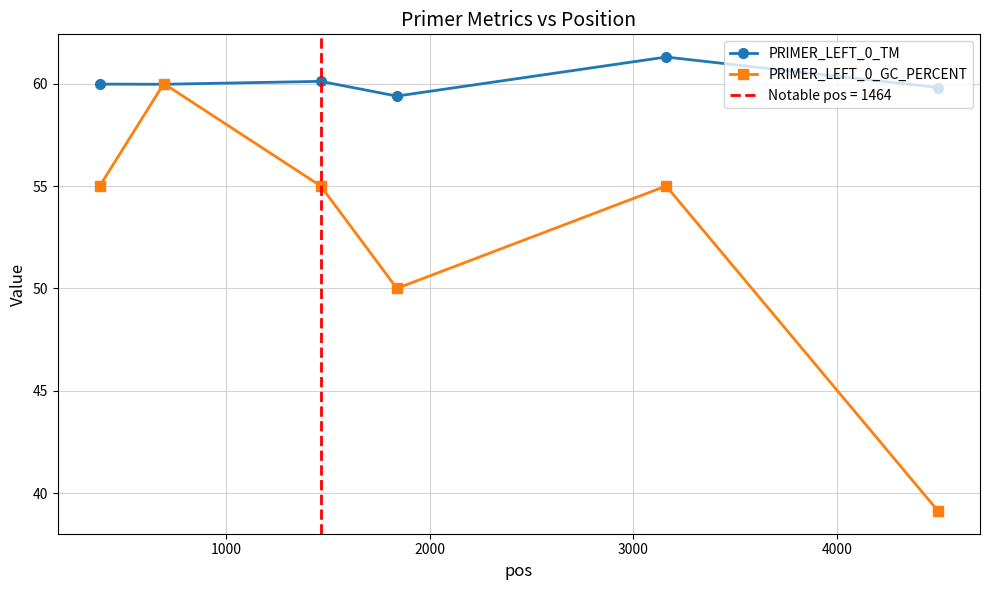

What is the difference between the second highest and second lowest values in the PRIMER_LEFT_0_TM series?

0.3